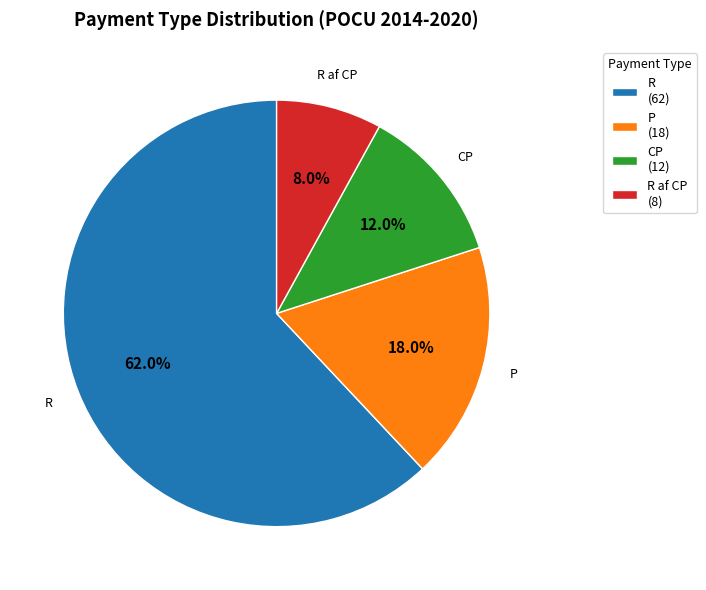

To the nearest percent, what is the difference between the largest and smallest slice percentages?

54%